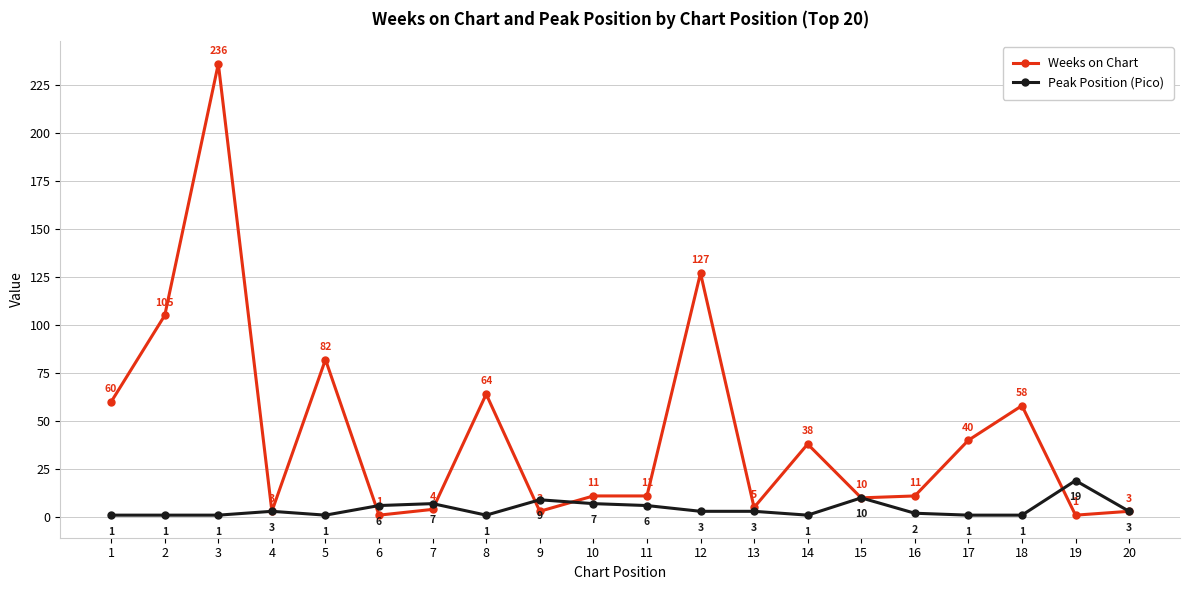

What is the approximate value of Peak Position (Pico) at 14?

1